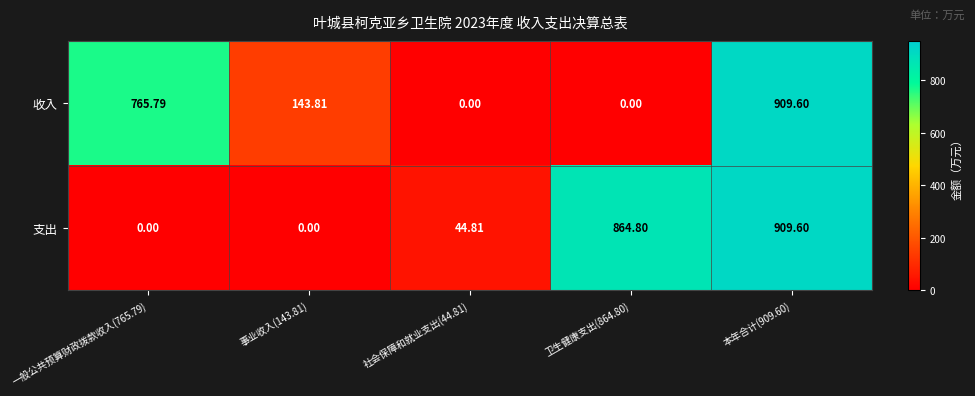

What is the difference between the highest and lowest values at 事业收入(143.81)?

143.8